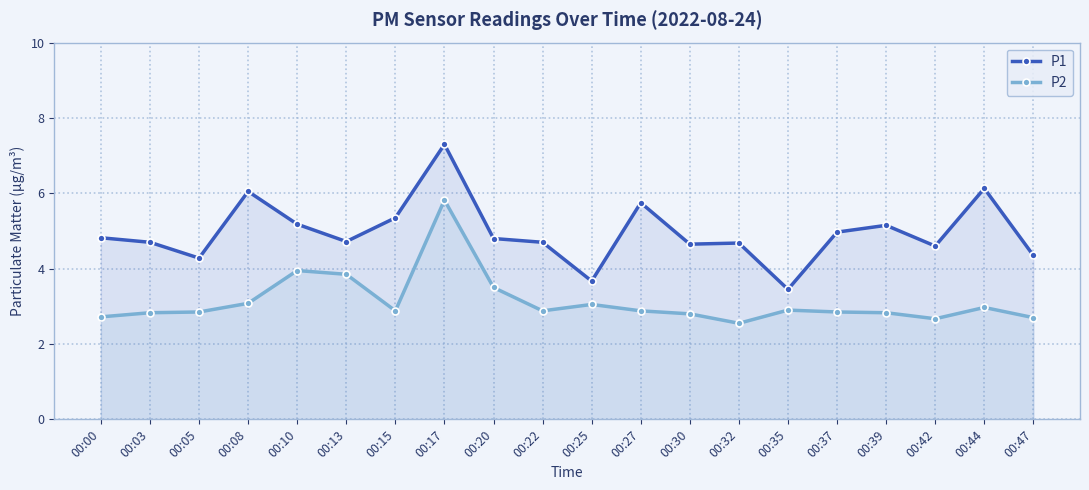

How many distinct data groups are displayed?

2